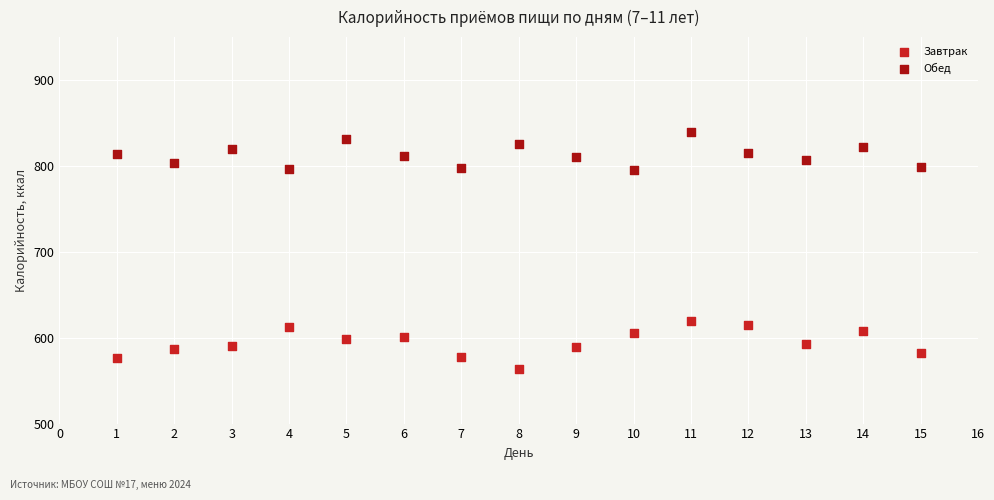

Which series contains the lowest Y value?

Завтрак